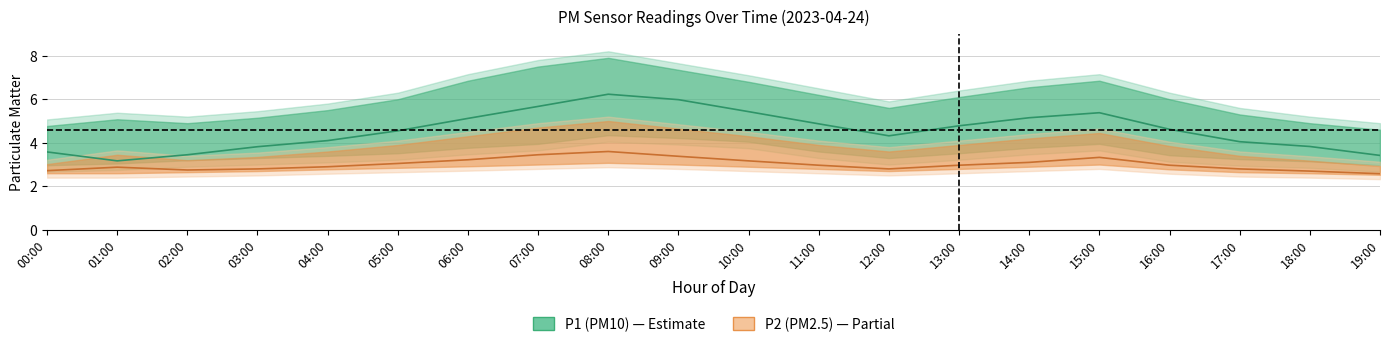

Is this an area chart (filled region under the line)?

No